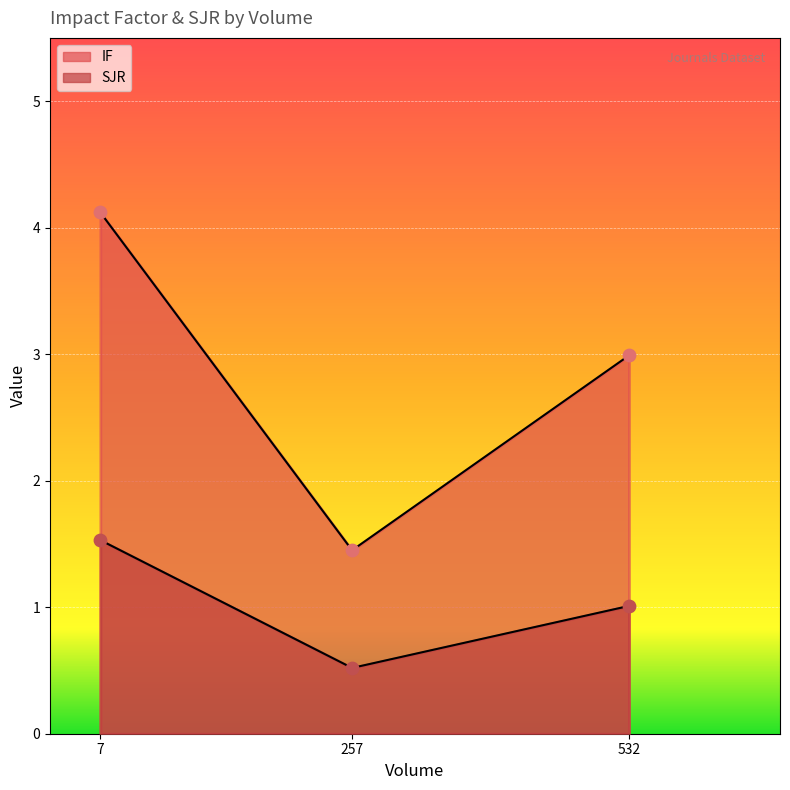

Is the value of IF at 7 greater than the value of SJR at 257?

Yes